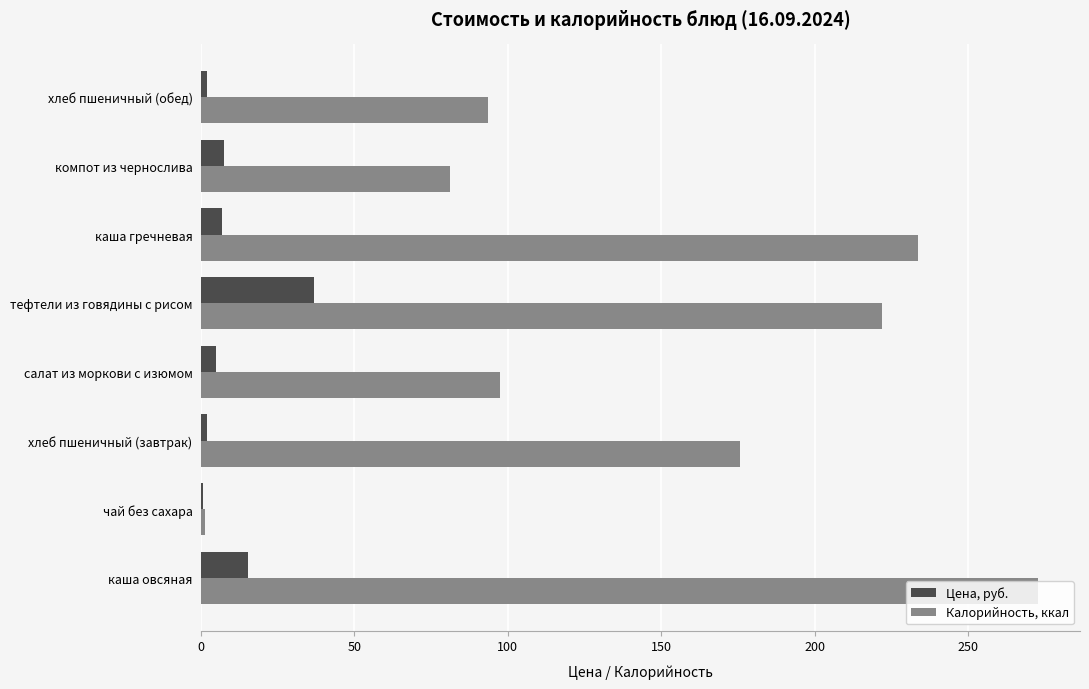

The value of Калорийность, ккал at каша гречневая is 233.7. True or false?

True